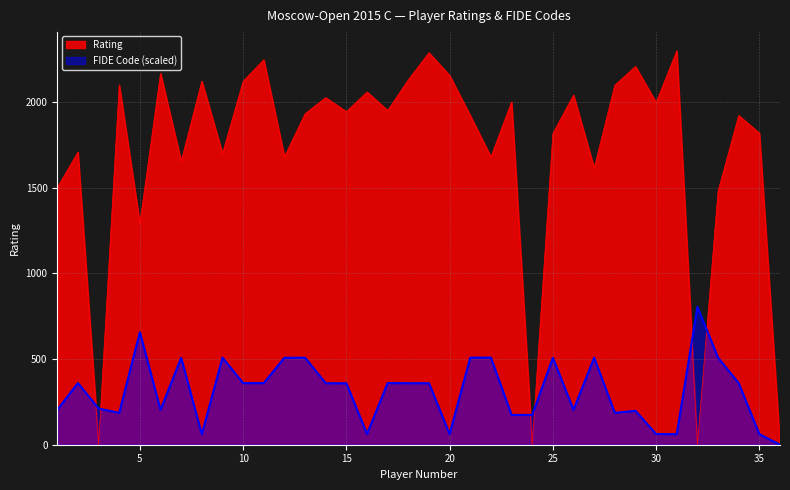

In Rating, how many points are lower than both neighbors (excluding endpoints)?

12